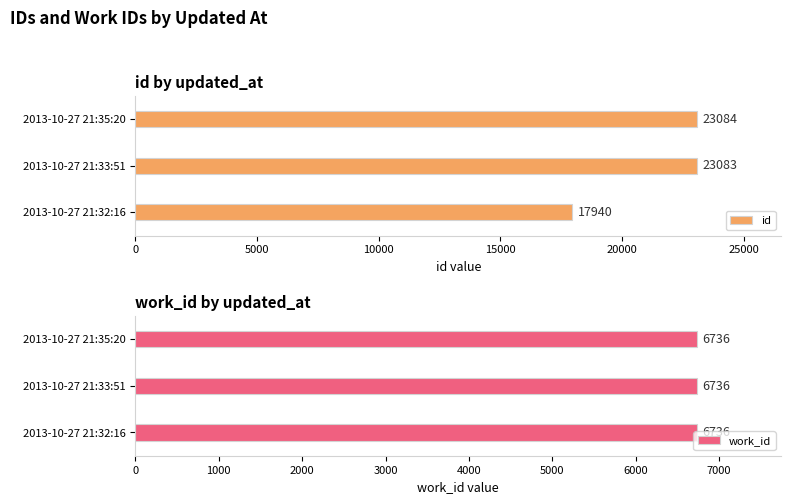

Is it true that id equals 17940 at 2013-10-27 21:32:16?

True